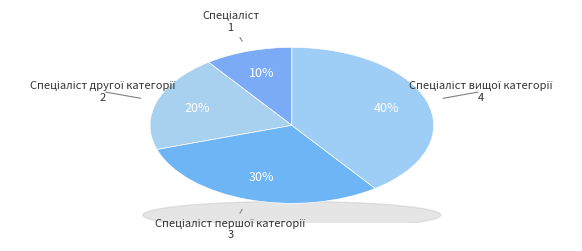

Which has a higher value, Спеціаліст першої категорії or Спеціаліст другої категорії?

Спеціаліст першої категорії